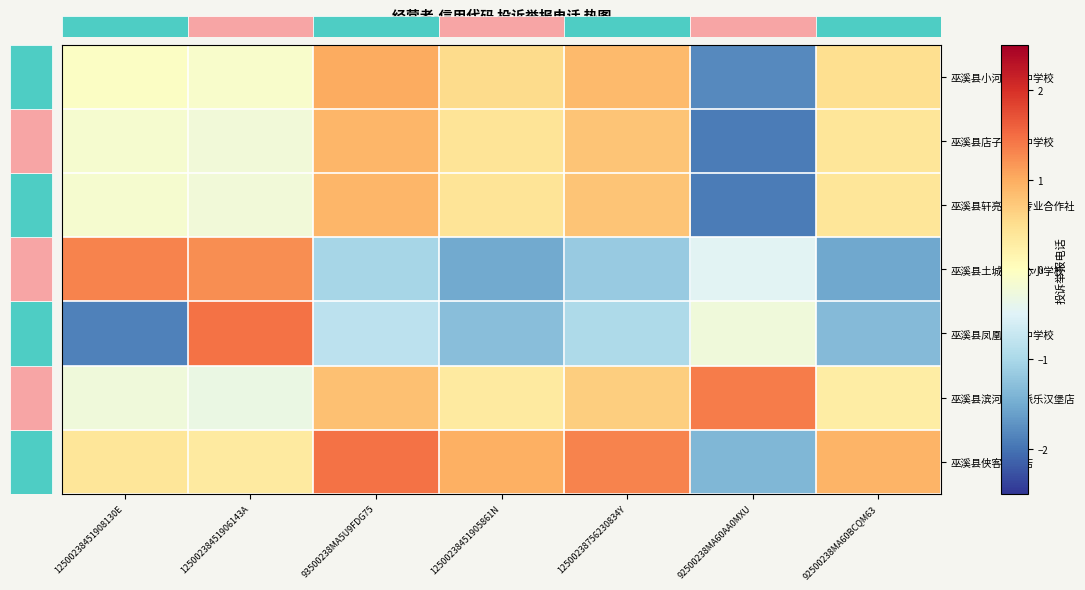

What is the difference between the maximum and minimum values in the 巫溪县小河初级中学校 series?

2.8